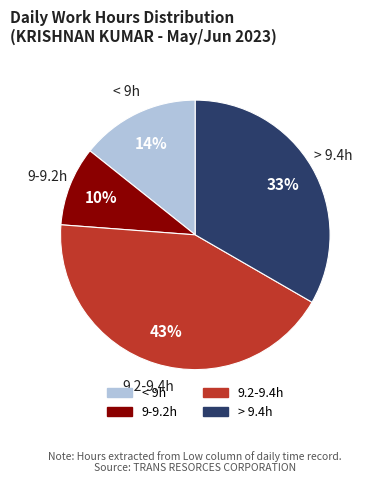

Does any single category account for the majority?

No